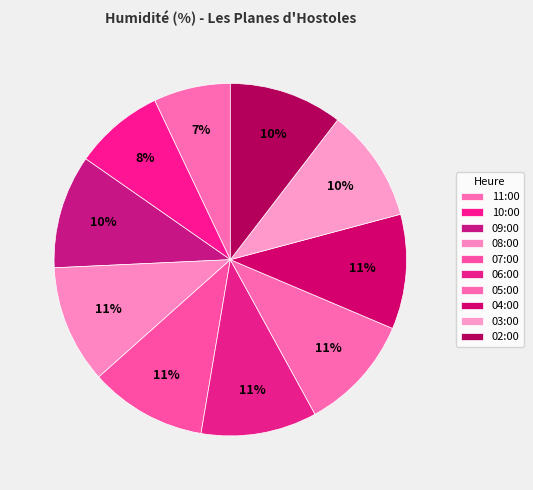

Is there any slice that represents more than half of the pie?

No